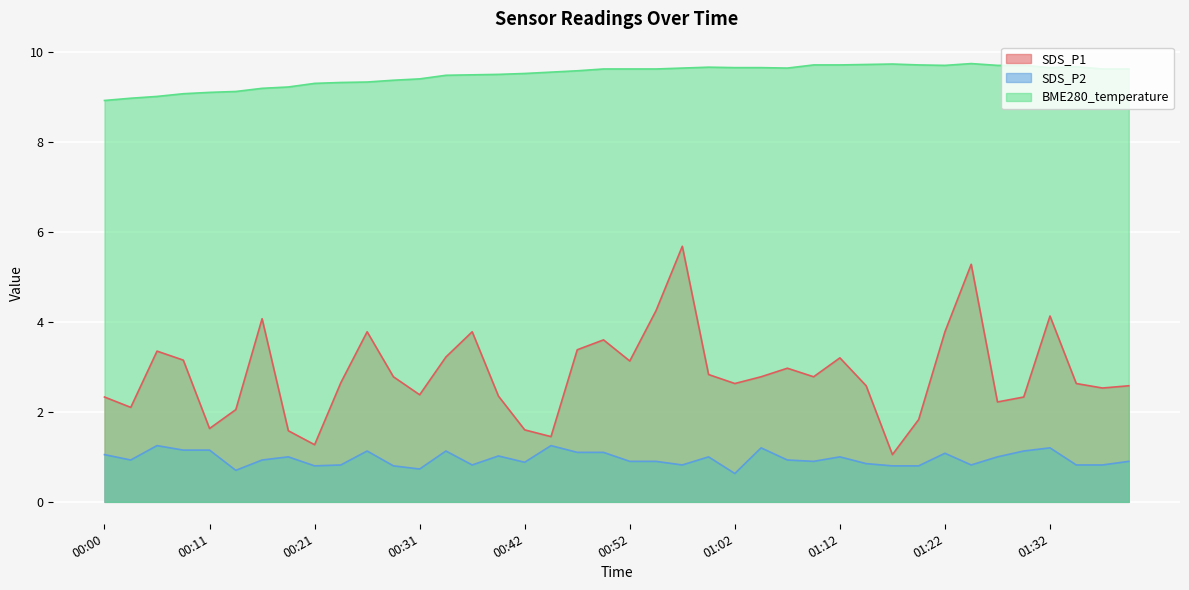

What is the value of the SDS_P2 point at the 38th from the left?

0.8